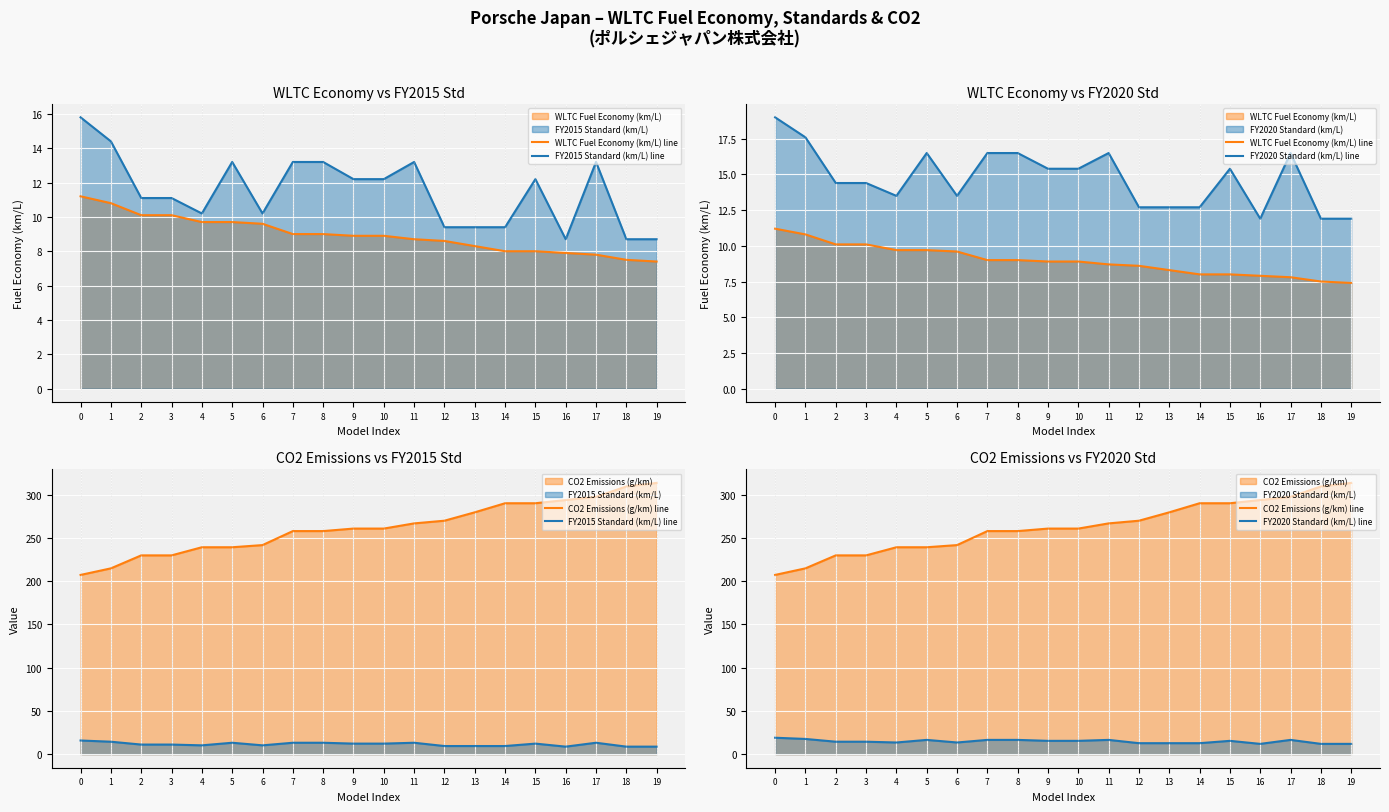

What is the difference between the maximum and second lowest values in the CO2 Emissions (g/km) line series?

98.8